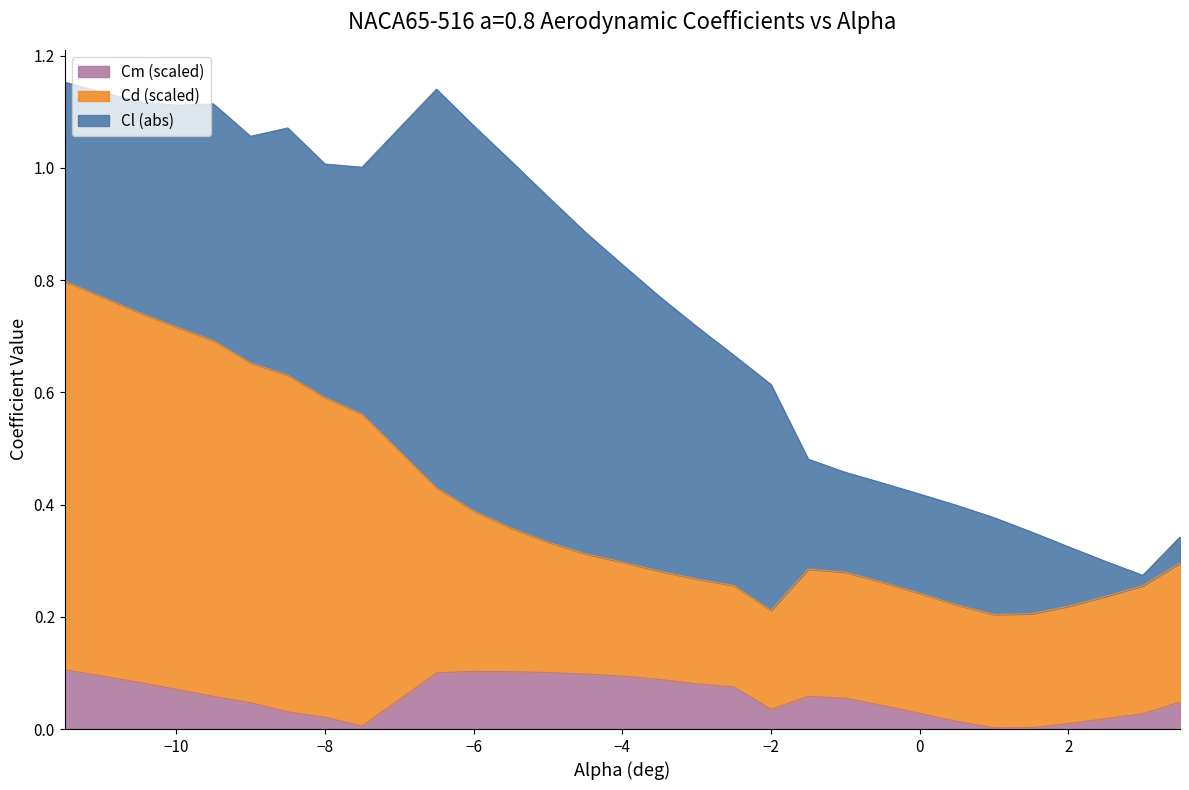

Which series changed the most between -11.0 and -1.0?

Cd